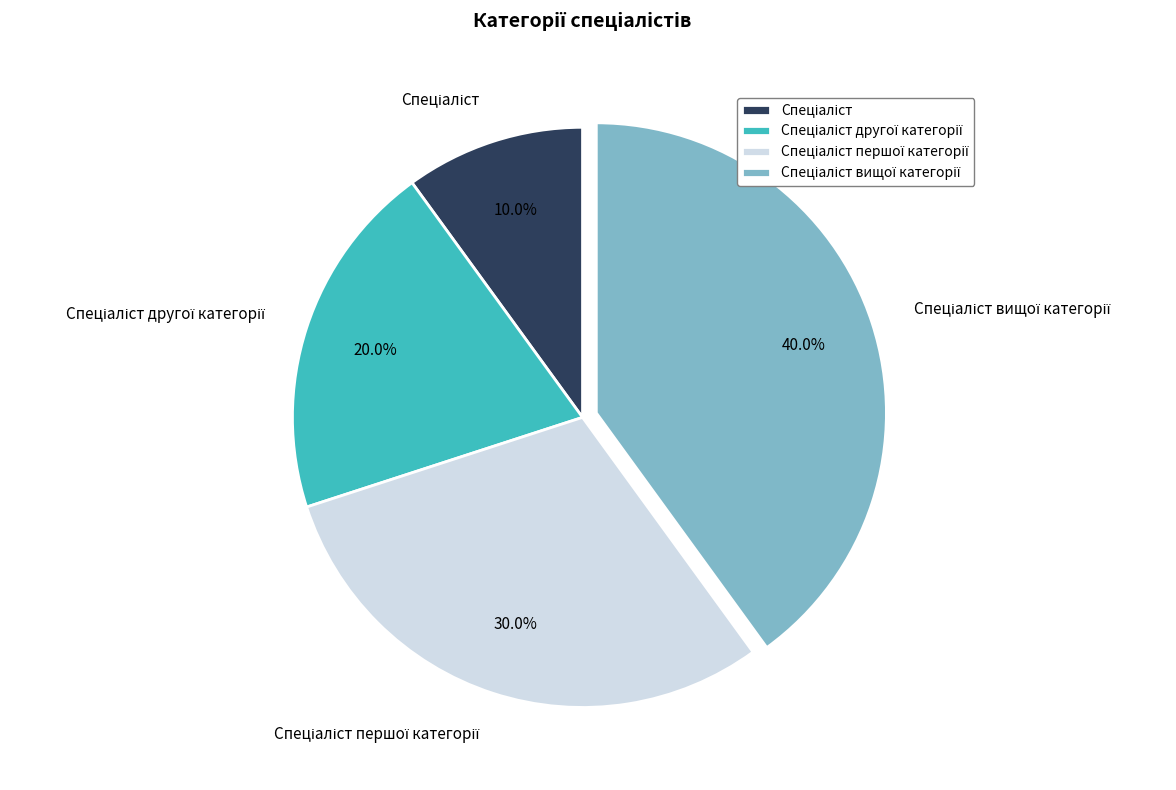

Is there a majority slice in this chart?

No